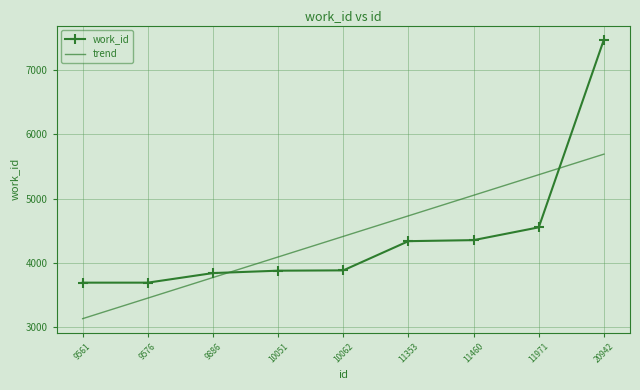

What is the spread (max minus min) of values at 9576?

240.0